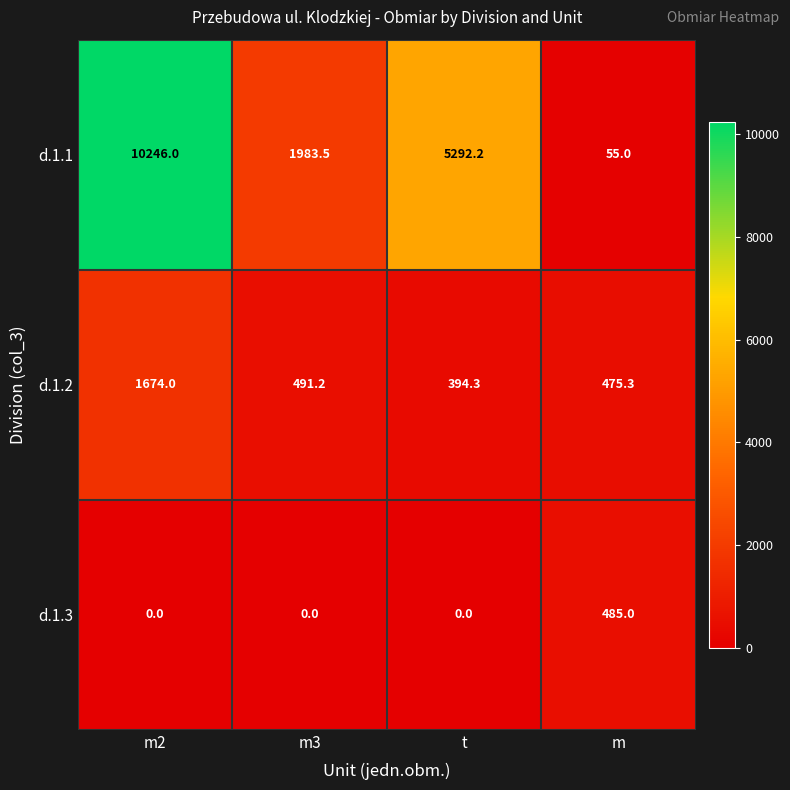

At which label does d.1.2 reach its peak?

m2